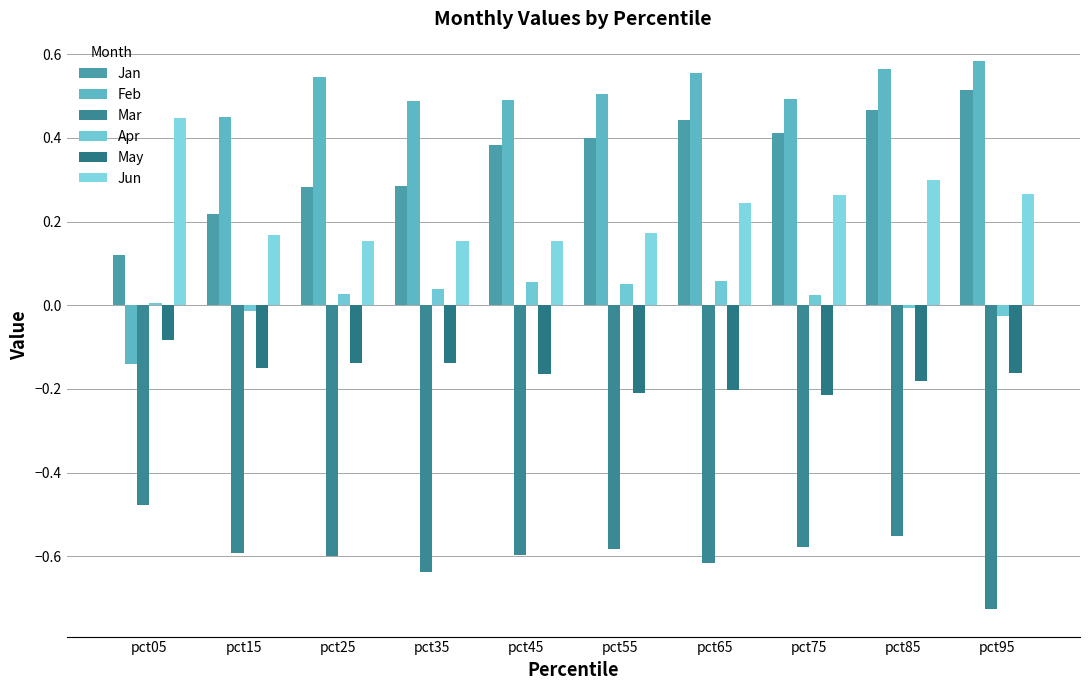

At which category is the sum across all series the highest?

pct85